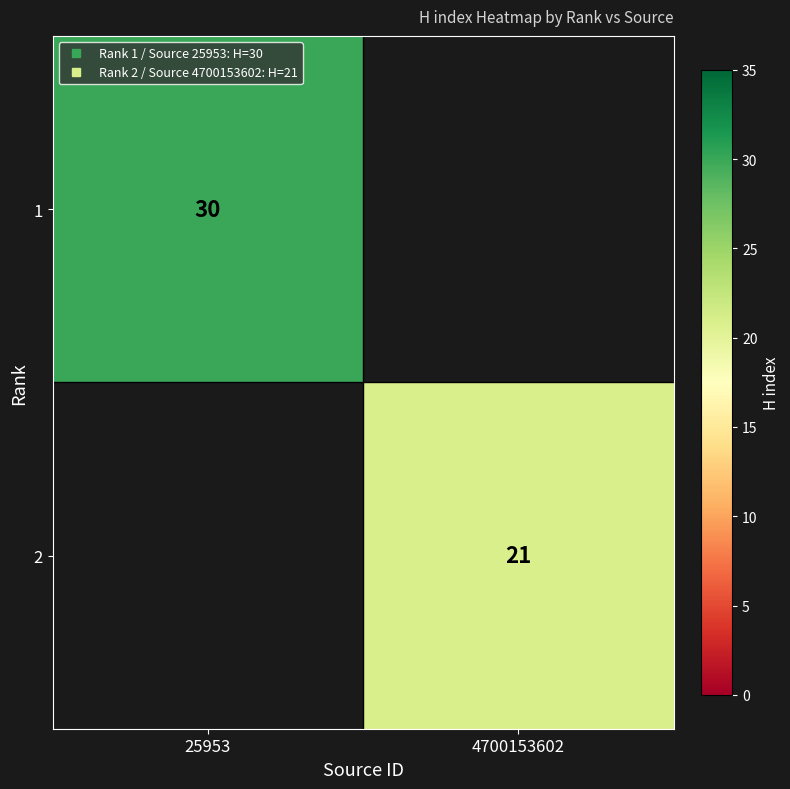

True or false: 2 has a value of 21.0 at 4700153602.

True